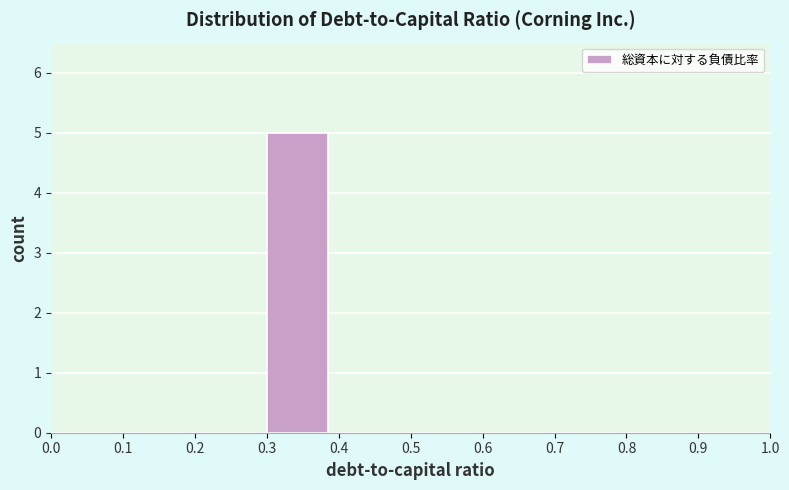

Reading left to right, transcribe this chart: for each bar, give the range it covers on the x-axis and its height. The values are not printed on the chart, so give them approximately, as read against the axis.

0.0 to 0.1: 0
0.1 to 0.2: 0
0.2 to 0.3: 0
0.3 to 0.4: 5
0.4 to 0.5: 0
0.5 to 0.6: 0
0.6 to 0.7: 0
0.7 to 0.8: 0
0.8 to 0.9: 0
0.9 to 1.0: 0